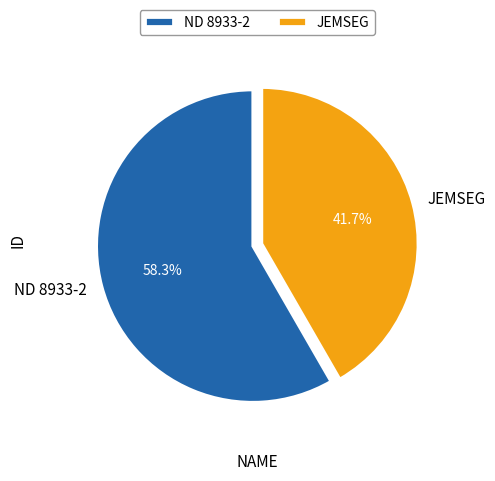

Do JEMSEG and ND 8933-2 together represent more than half of the pie?

Yes